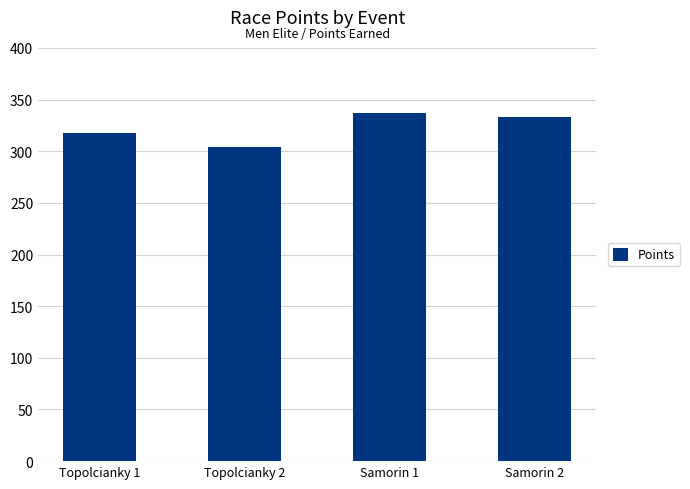

Reading left to right, what are all the values shown in this chart?

317.8	304.1	336.7	333.5